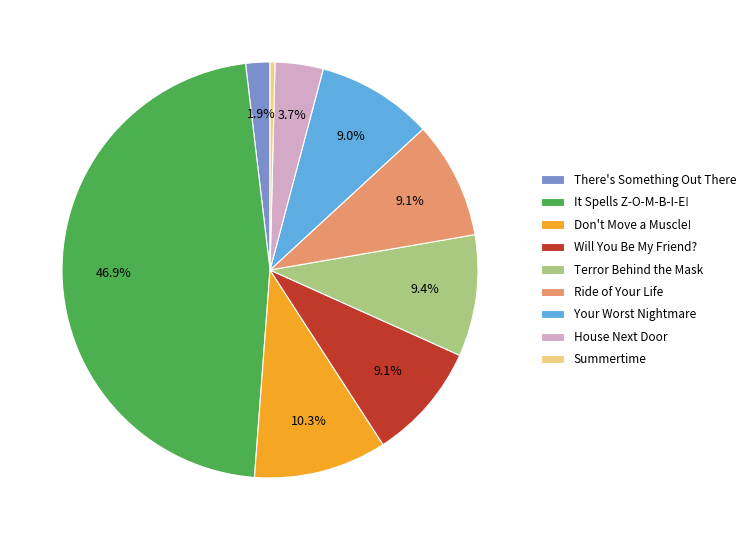

True or false: House Next Door accounts for 14% of the total.

False